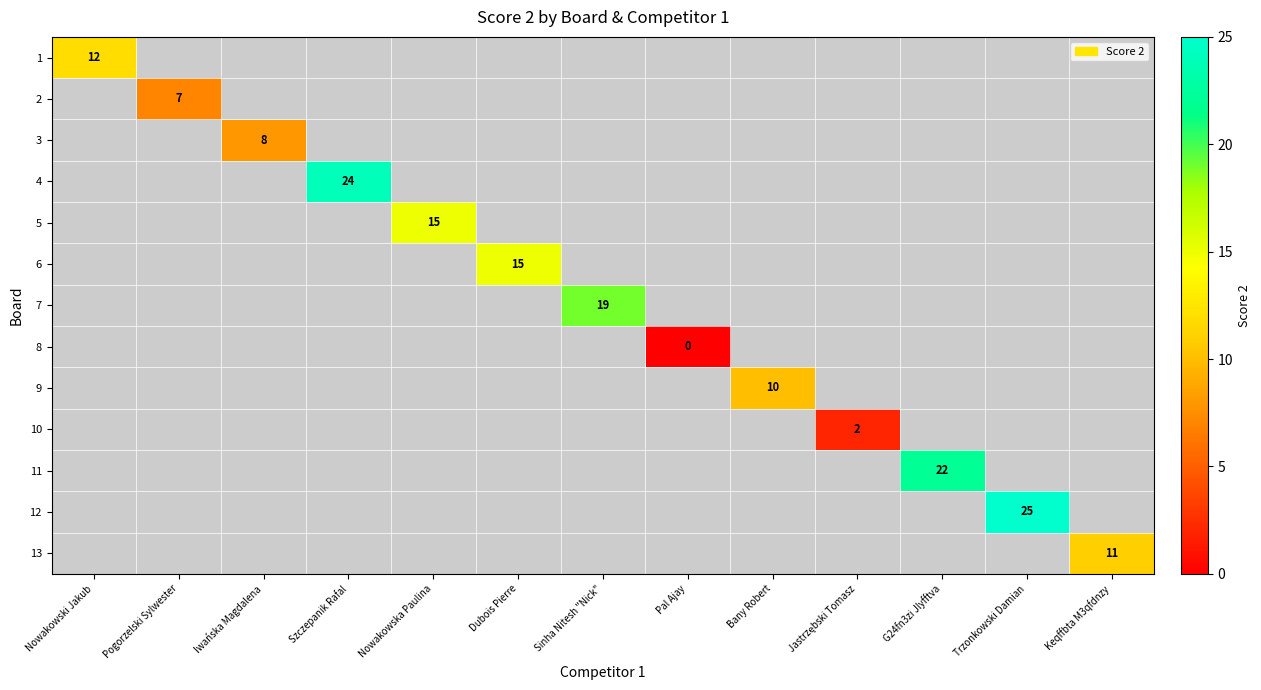

Is the value of 2 at Trzonkowski Damian greater than the value of 5 at Bany Robert?

No